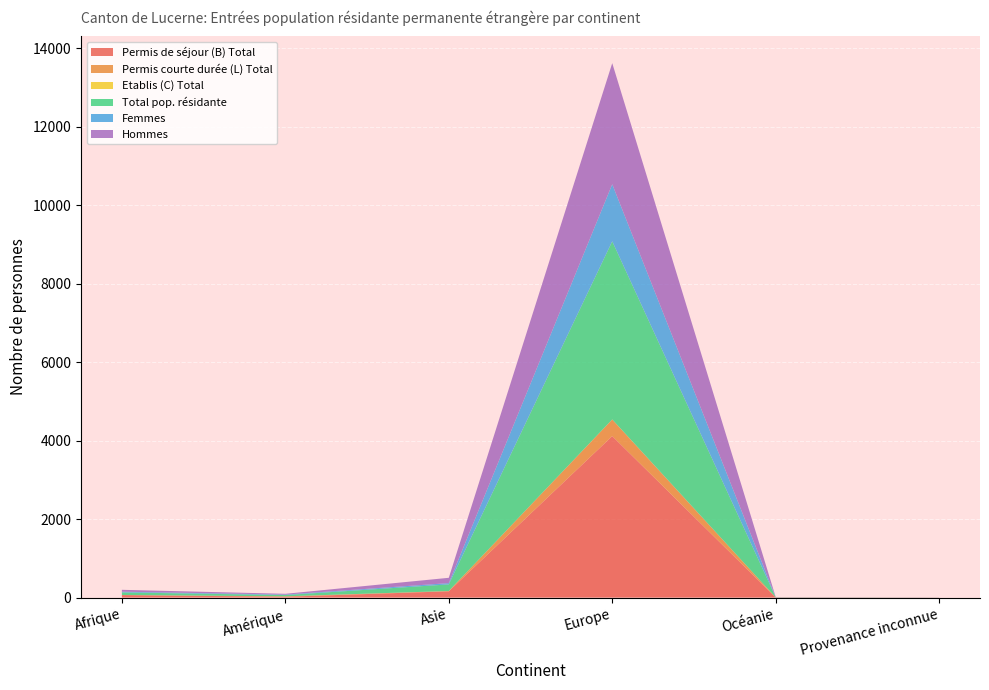

Reading left to right, list all the values displayed in this chart.

Permis de séjour (B) Total: Afrique=64	Amérique=21	Asie=160	Europe=4115	Océanie=4	Provenance inconnue=2
Permis courte durée (L) Total: Afrique=2	Amérique=11	Asie=8	Europe=423	Océanie=1	Provenance inconnue=0
Etablis (C) Total: Afrique=0	Amérique=0	Asie=0	Europe=2	Océanie=0	Provenance inconnue=0
Total pop. résidante: Afrique=66	Amérique=32	Asie=168	Europe=4540	Océanie=5	Provenance inconnue=2
Femmes: Afrique=18	Amérique=13	Asie=33	Europe=1454	Océanie=1	Provenance inconnue=0
Hommes: Afrique=48	Amérique=19	Asie=135	Europe=3086	Océanie=4	Provenance inconnue=2